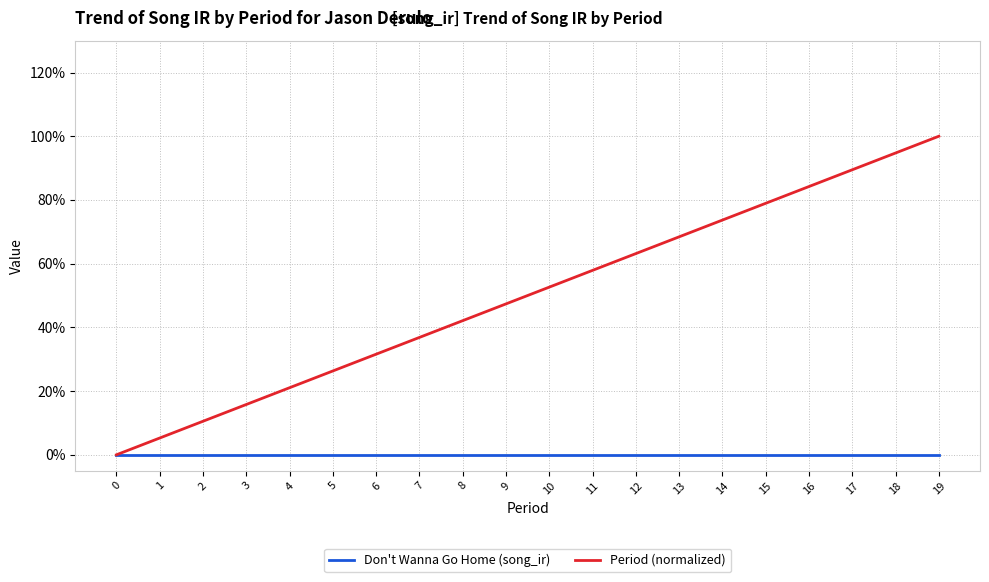

What are all the series names shown in the legend?

Don't Wanna Go Home (song_ir), Period (normalized)